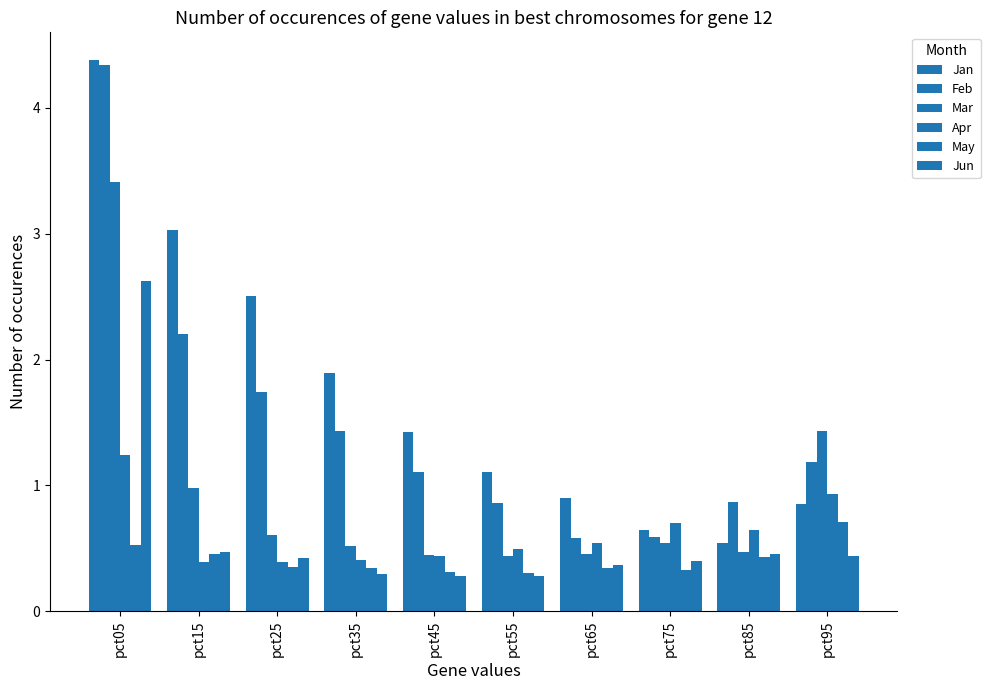

Are the bars grouped side by side (vs. stacked)?

Yes